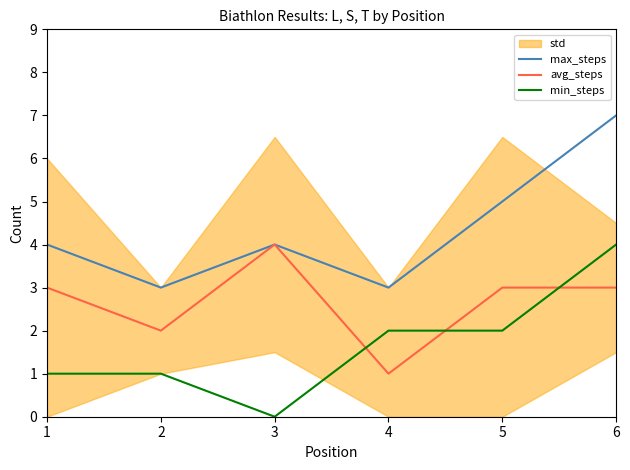

What is the difference between the maximum and minimum values in the max_steps series?

4